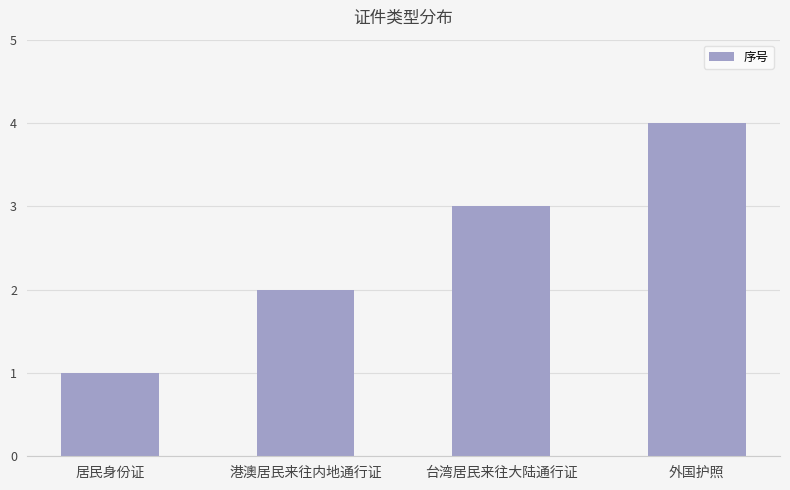

Between 居民身份证 and 台湾居民来往大陆通行证, which is larger?

台湾居民来往大陆通行证